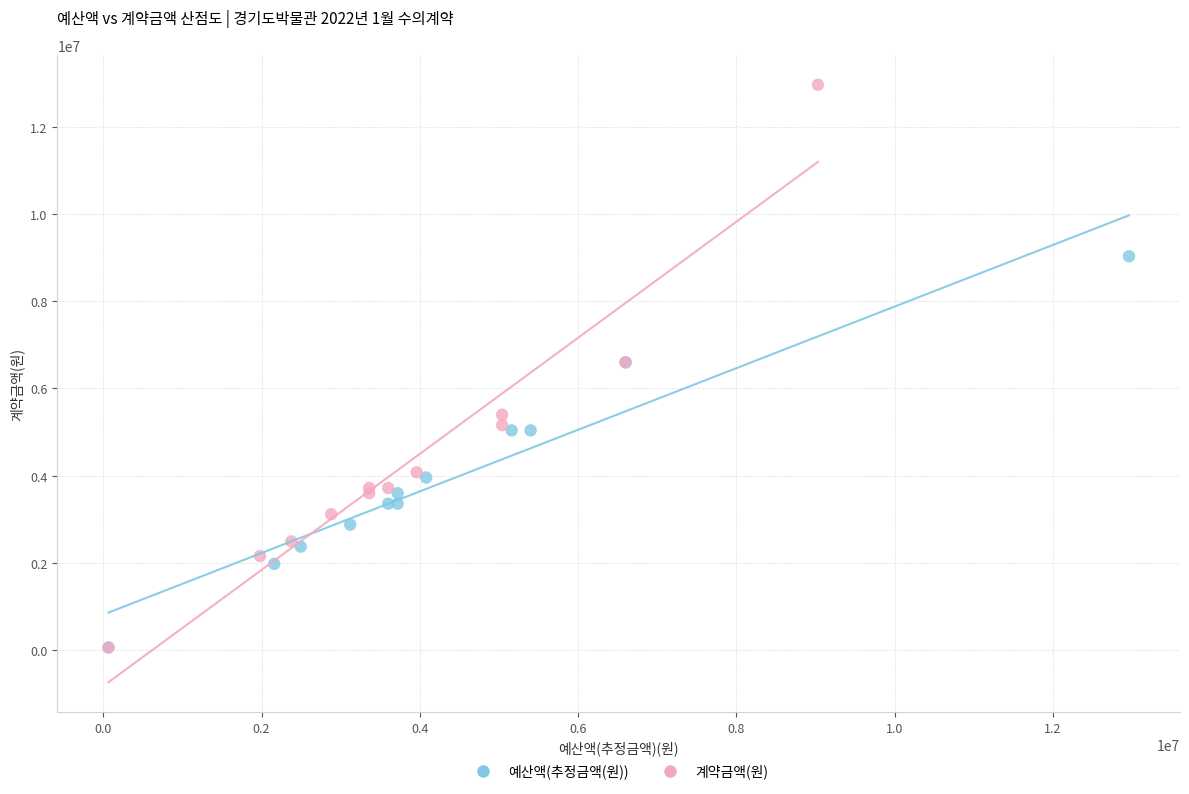

Which series has the widest spread of Y values?

계약금액(원)